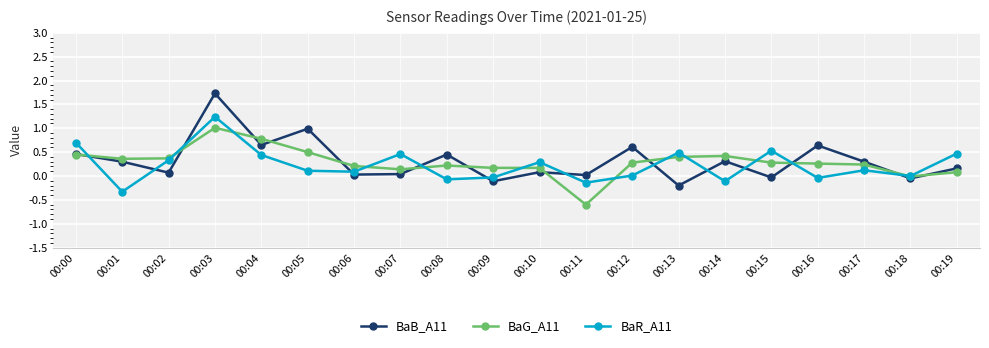

At which category does BaR_A11 reach its first local valley?

00:01